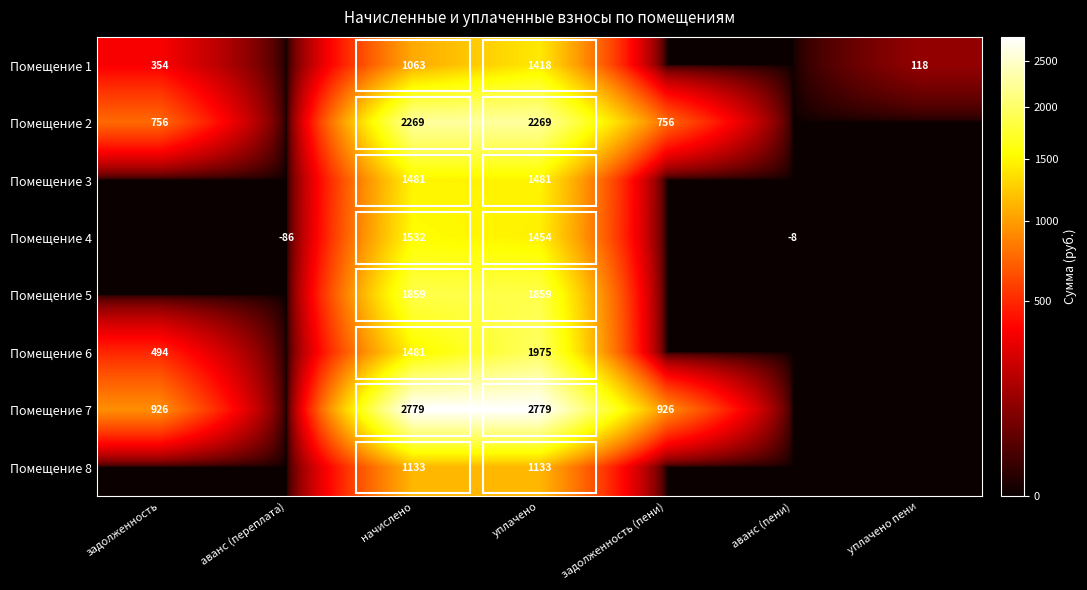

The value of Помещение 7 at начислено is 3806. True or false?

False